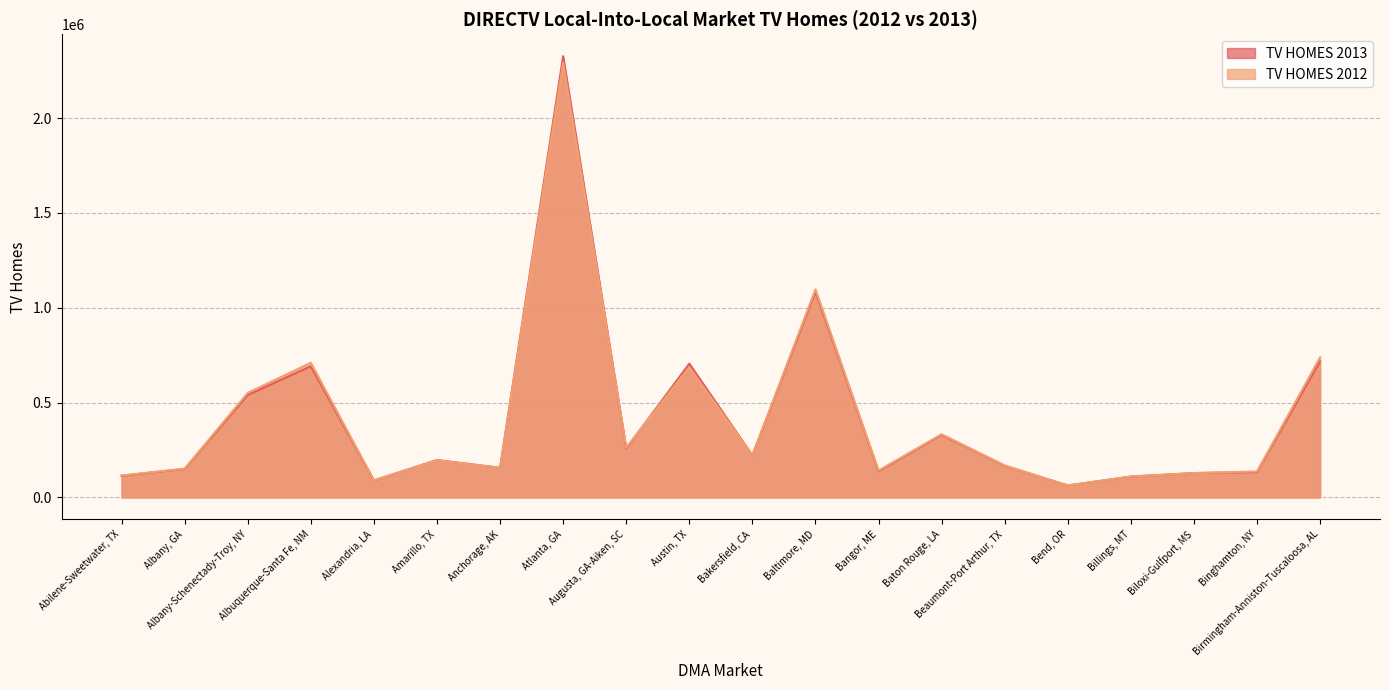

The value of TV HOMES 2013 at Beaumont-Port Arthur, TX is 167110. True or false?

True